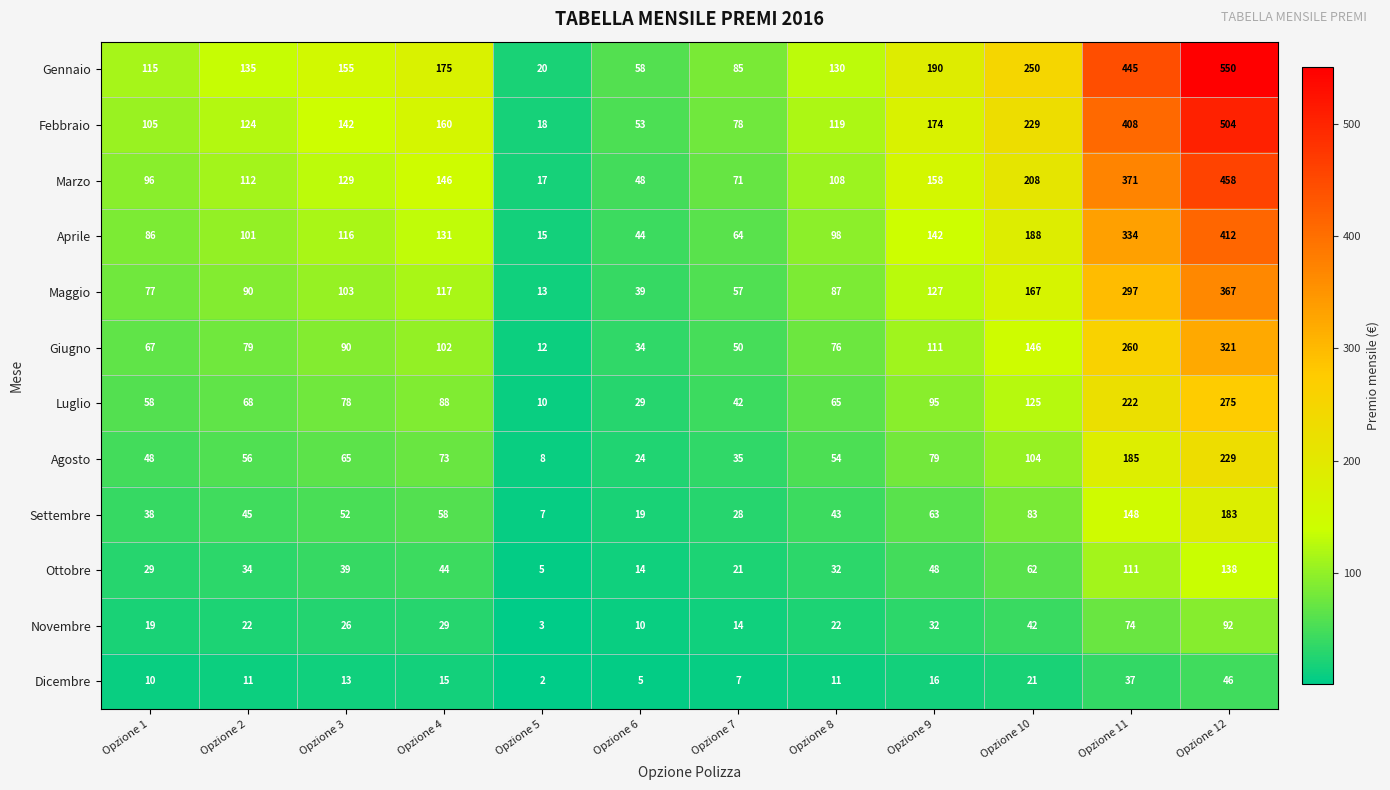

Rank the series at Opzione 12 from lowest to highest value.

Dicembre, Novembre, Ottobre, Settembre, Agosto, Luglio, Giugno, Maggio, Aprile, Marzo, Febbraio, Gennaio